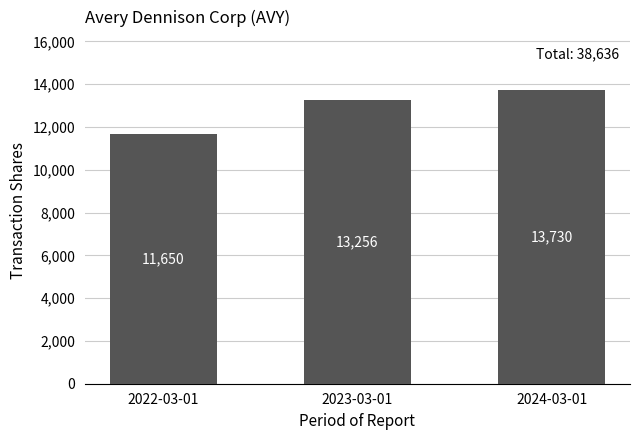

What is the label of the 1st bar from the right?

2024-03-01